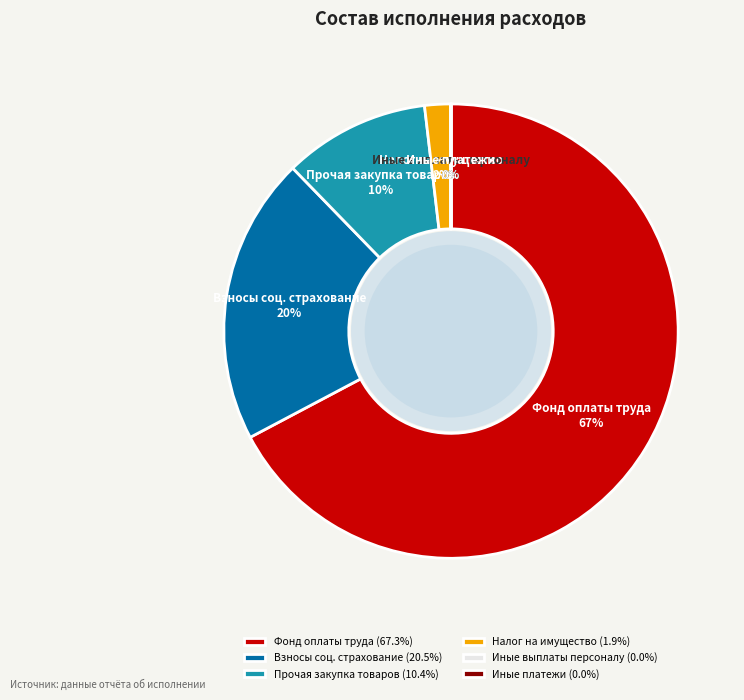

True or false: Взносы соц. страхование accounts for 20% of the total.

True